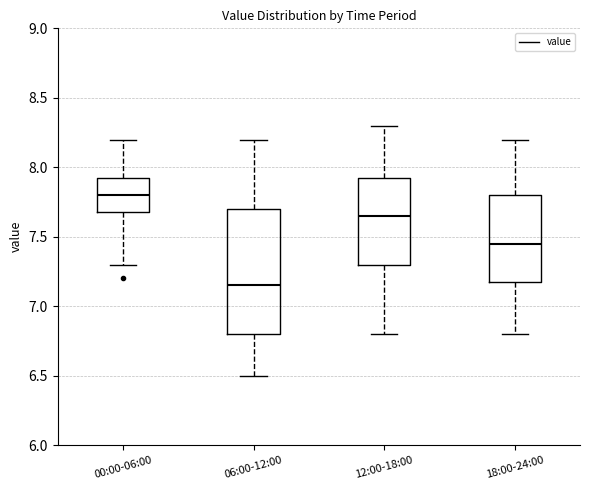

Comparing the boxes themselves (not the whiskers), which one is the tallest?

06:00-12:00